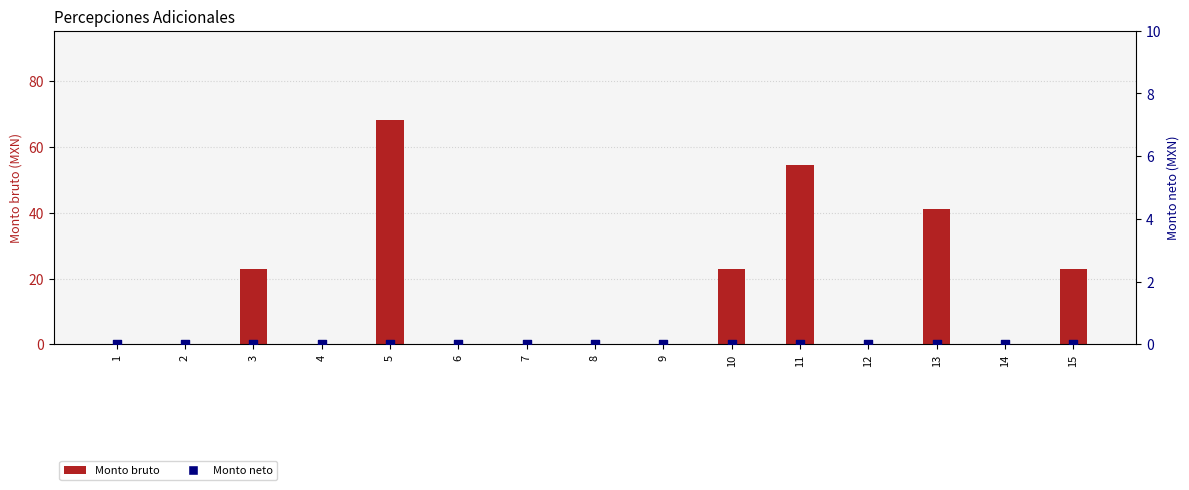

At which category is the sum across all series the highest?

5